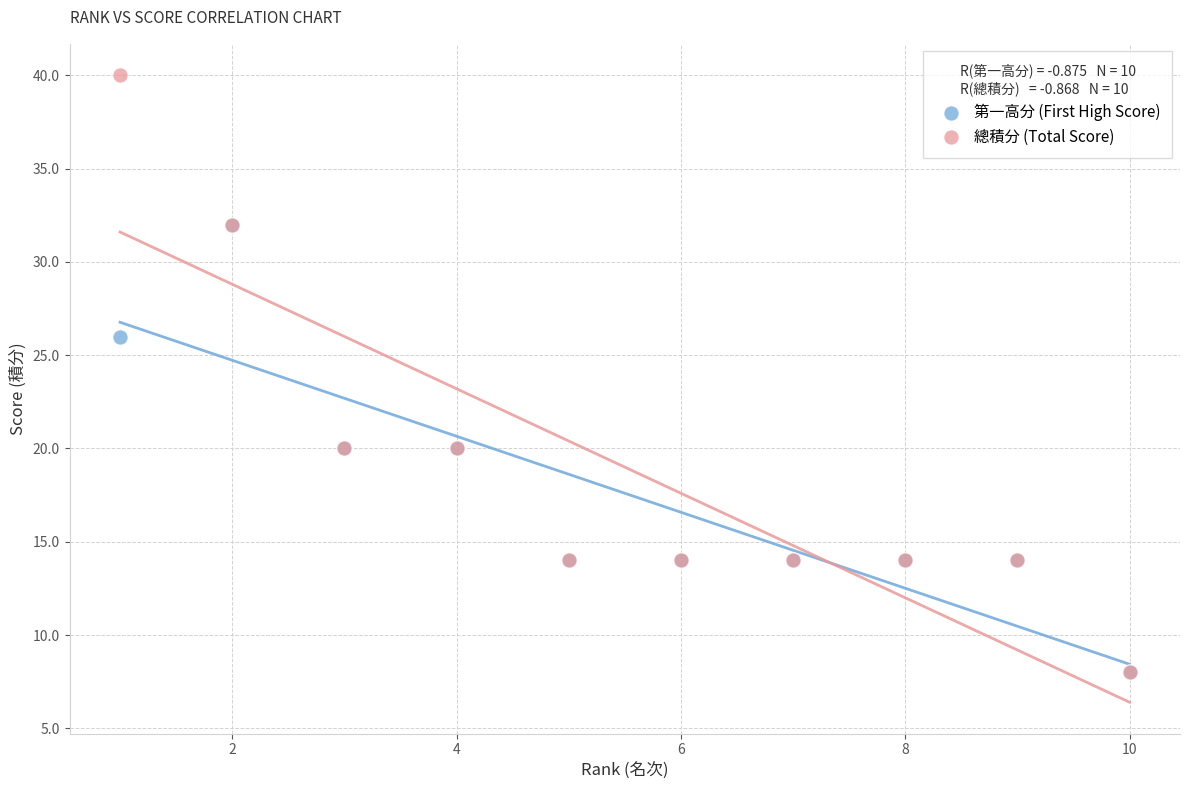

What are all the series names shown in the legend?

第一高分 (First High Score), 總積分 (Total Score)